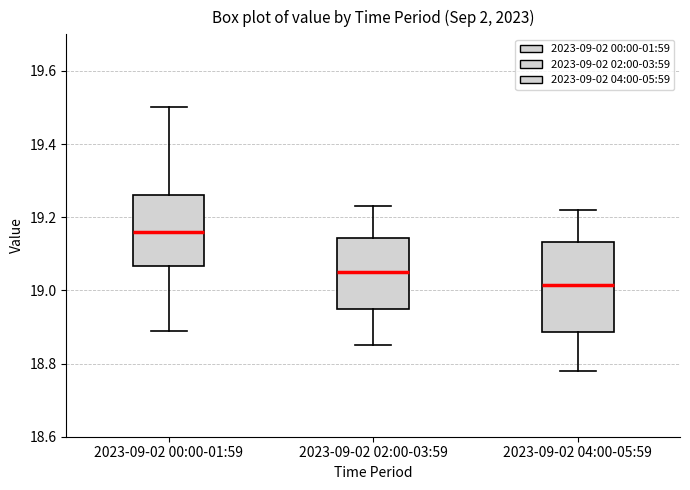

Comparing the boxes themselves (not the whiskers), which one is the tallest?

2023-09-02 04:00-05:59